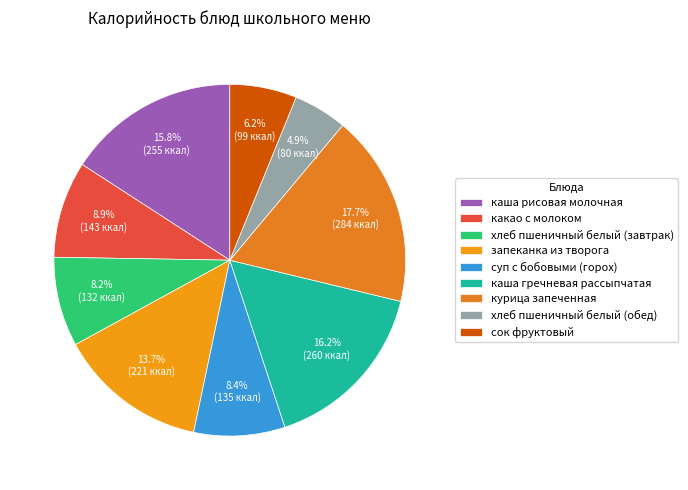

What is the total percentage of хлеб пшеничный белый (обед) and запеканка из творога?

18.7%